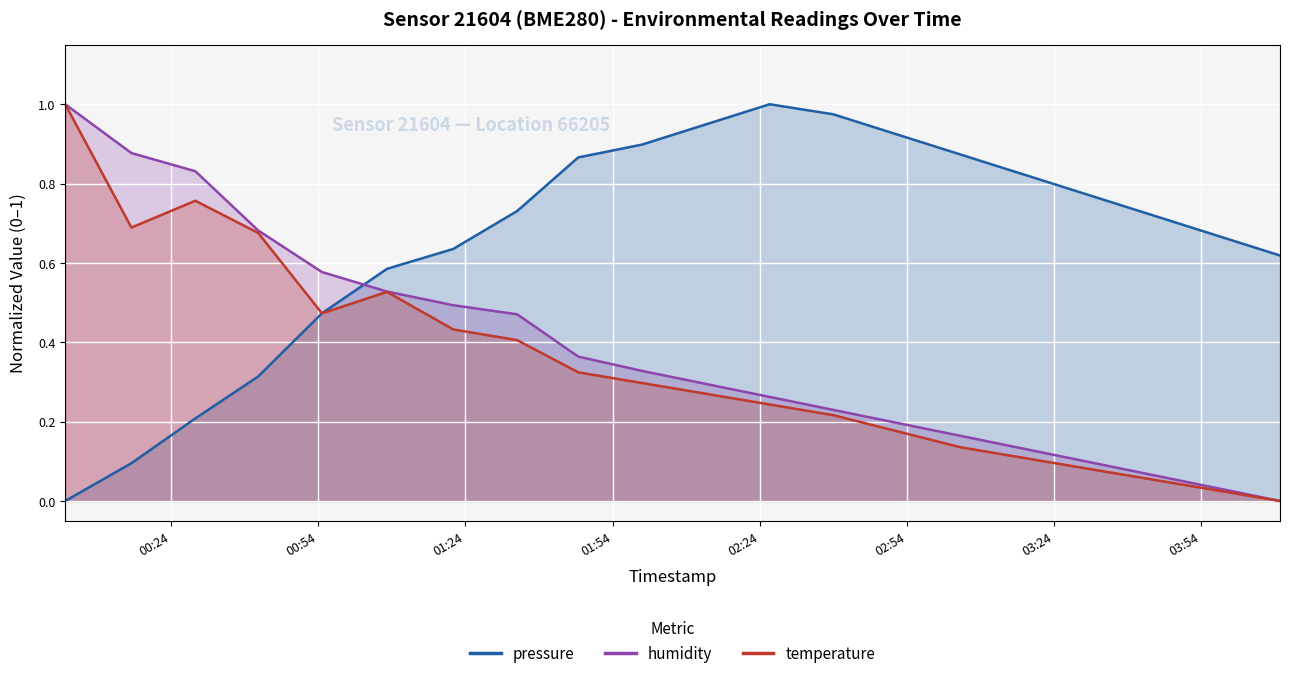

True or false: temperature has a value of 0.0 at 2023-04-02T03:57:00.

False